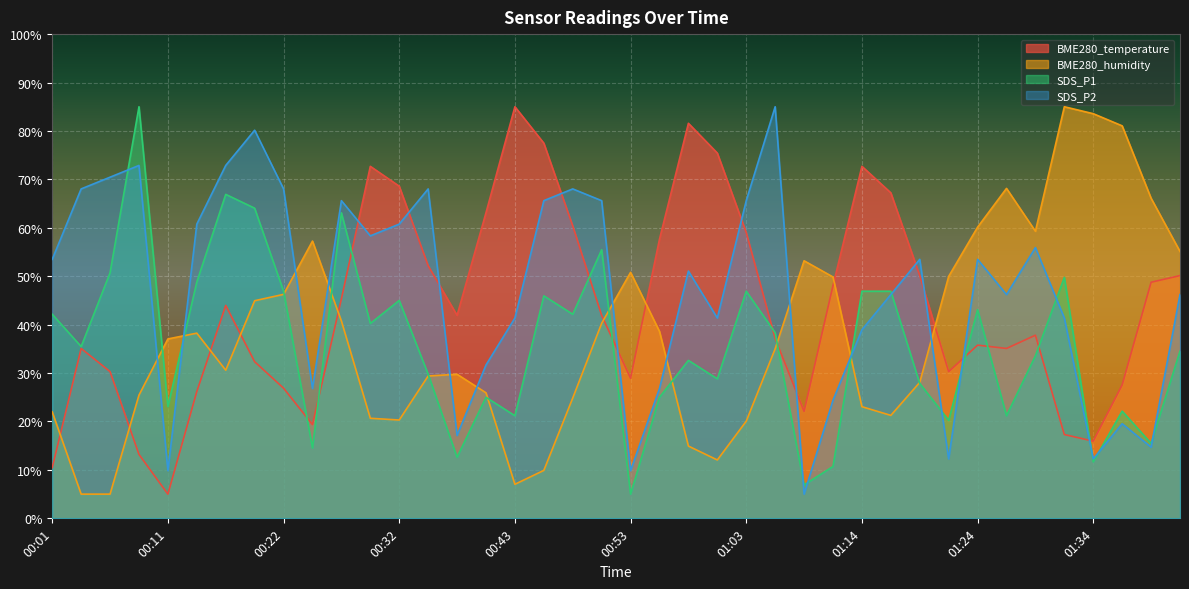

Reading left to right, list all the values displayed in this chart.

BME280_temperature: 10.5	35.1	30.3	13.2	5.0	26.2	44.0	32.4	26.9	19.4	45.3	72.7	68.6	52.2	41.9	63.1	85.0	77.5	60.4	41.9	28.9	57.6	81.6	75.4	59.0	37.1	22.1	48.1	72.7	67.2	50.1	30.3	35.8	35.1	37.8	17.3	15.9	27.6	48.8	50.1
BME280_humidity: 22.0	5.0	5.0	25.4	37.0	38.2	30.6	44.9	46.3	57.3	40.8	20.7	20.3	29.4	29.8	25.9	7.0	9.9	24.9	40.3	50.8	38.6	14.9	12.1	20.1	35.0	53.2	49.8	23.1	21.3	28.1	50.0	60.1	68.1	59.3	85.0	83.6	81.1	66.1	55.1
SDS_P1: 42.1	35.5	50.7	85.0	23.1	48.8	66.9	64.0	46.9	14.5	63.1	40.2	45.0	29.8	12.6	25.0	21.2	46.0	42.1	55.5	5.0	25.0	32.6	28.8	46.9	38.3	6.9	10.7	46.9	46.9	27.9	20.2	43.1	21.2	33.6	49.8	11.7	22.1	15.5	34.5
SDS_P2: 53.5	68.0	70.5	72.9	9.8	60.8	72.9	80.2	68.0	26.8	65.6	58.3	60.8	68.0	17.1	31.7	41.4	65.6	68.0	65.6	9.8	26.8	51.1	41.4	65.6	85.0	5.0	24.4	38.9	46.2	53.5	12.3	53.5	46.2	55.9	41.4	12.3	19.5	14.7	46.2